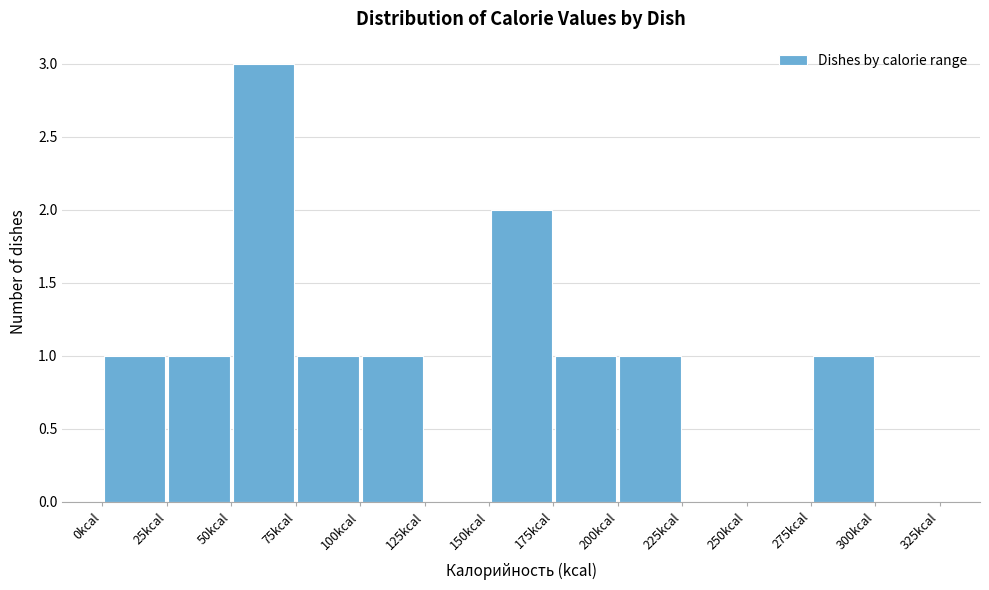

Reading left to right, transcribe this chart: for each bar, give the range it covers on the x-axis and its height. The values are not printed on the chart, so give them approximately, as read against the axis.

0 to 25: 1
25 to 50: 1
50 to 75: 3
75 to 100: 1
100 to 125: 1
125 to 150: 0
150 to 175: 2
175 to 200: 1
200 to 225: 1
225 to 250: 0
250 to 275: 0
275 to 300: 1
300 to 325: 0